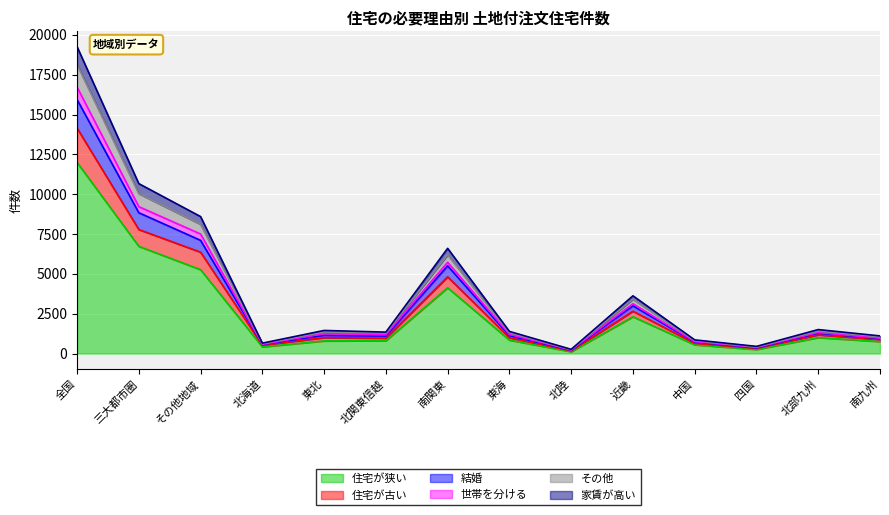

True or false: 世帯を分ける and 住宅が狭い cross at least once.

False